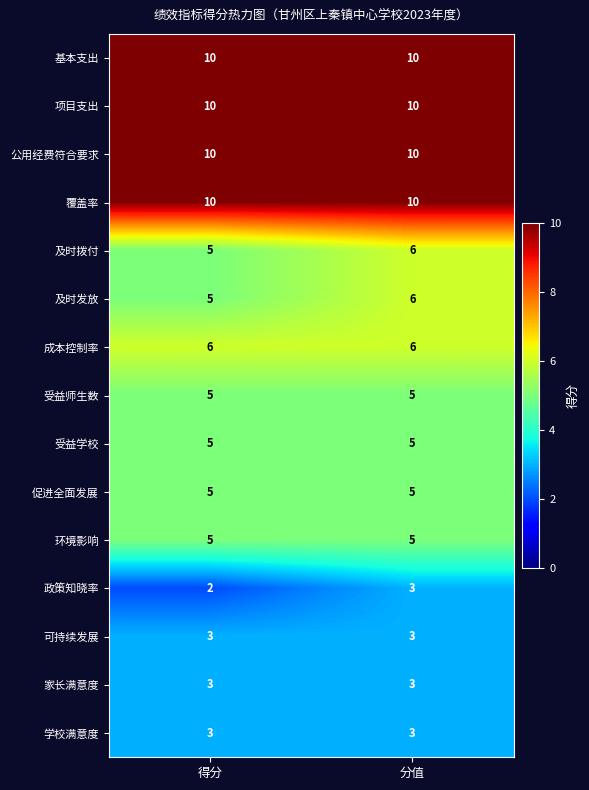

What is the maximum value for 覆盖率?

10